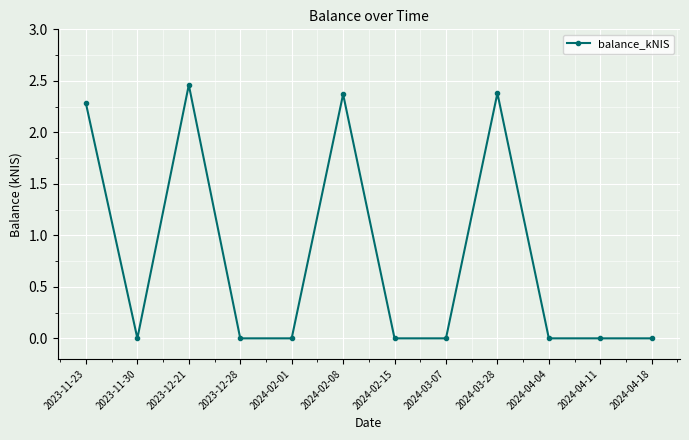

What position from the left is 2023-11-23?

1